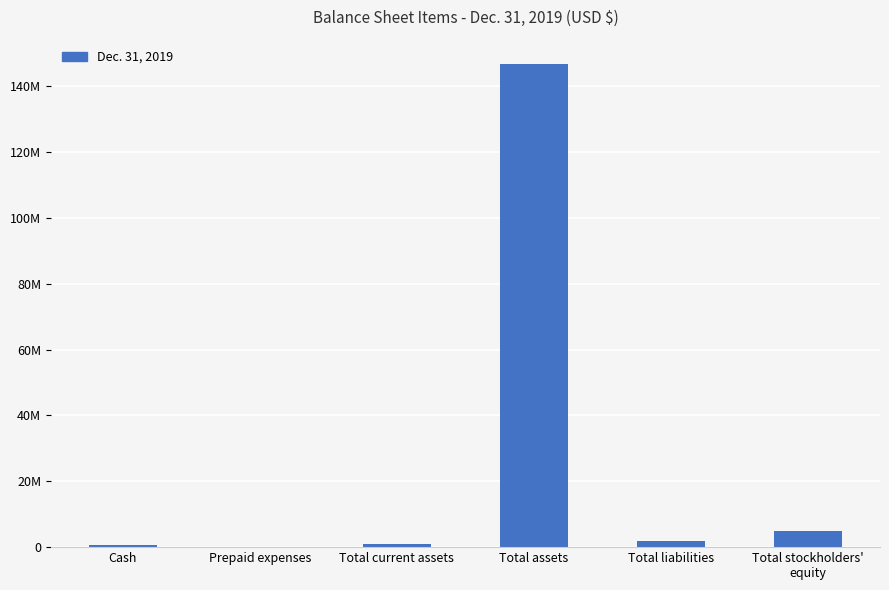

Which has a higher value, Total stockholders'
equity or Total liabilities?

Total stockholders'
equity